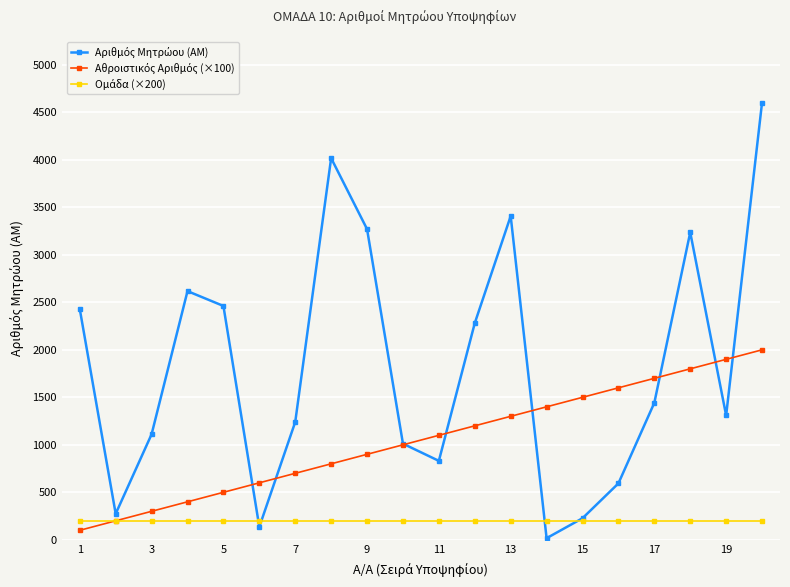

How many lines are shown in the chart?

3